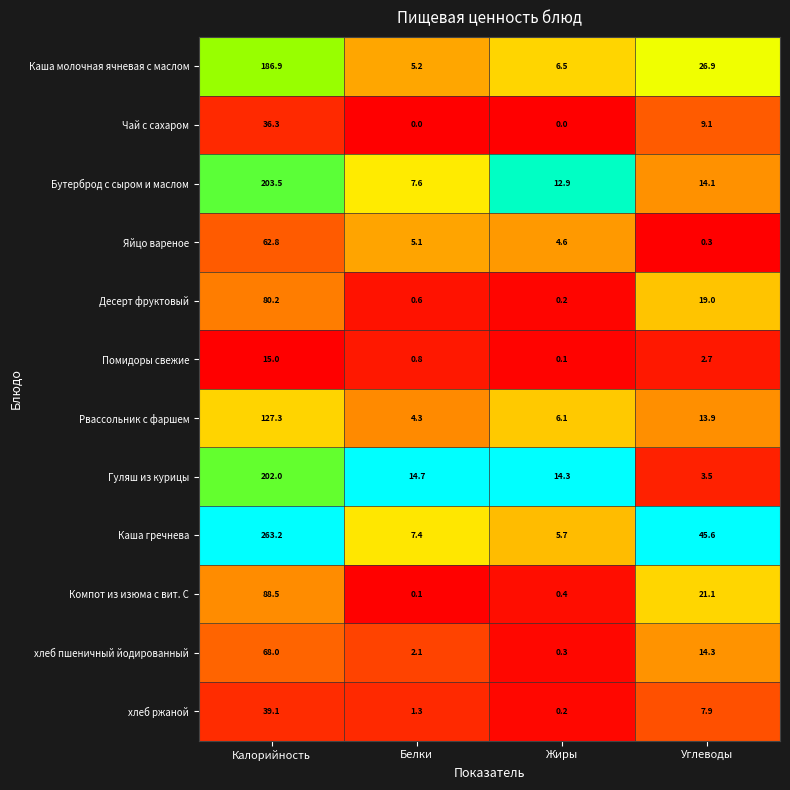

Which series changed the most between Калорийность and Белки?

Каша гречнева